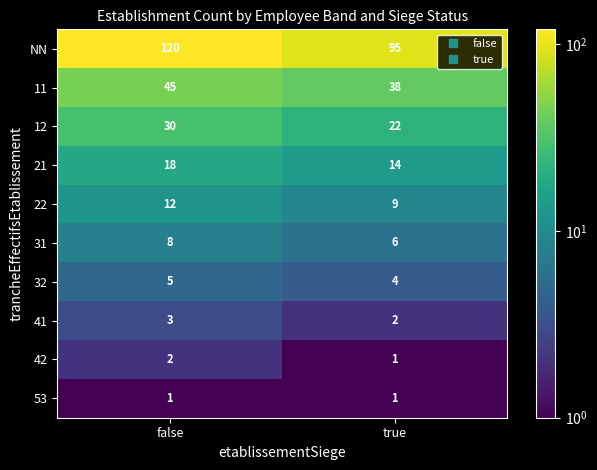

At how many categories does at least one series exceed 55?

2